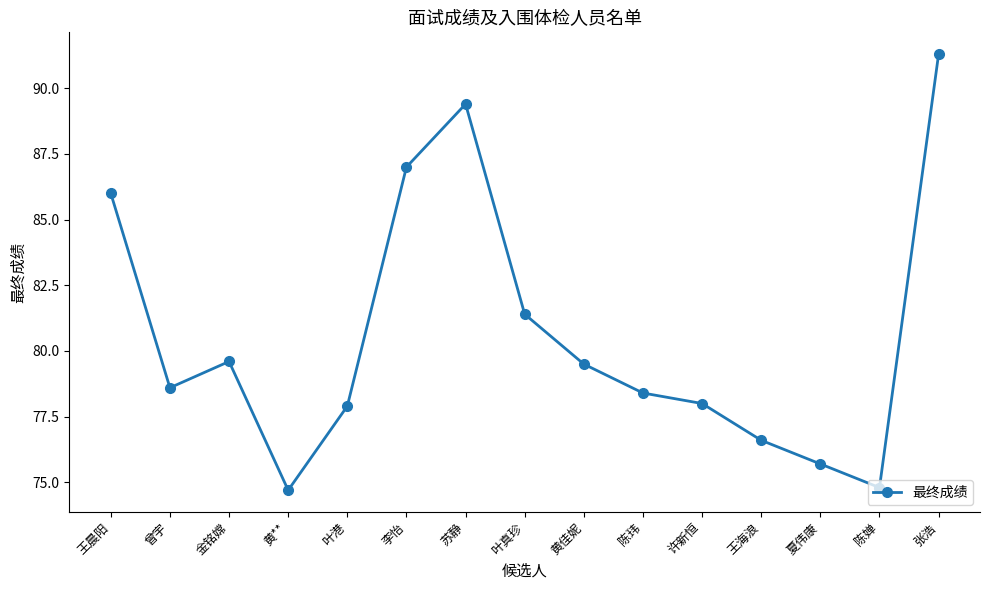

What position from the left is 黄**?

4